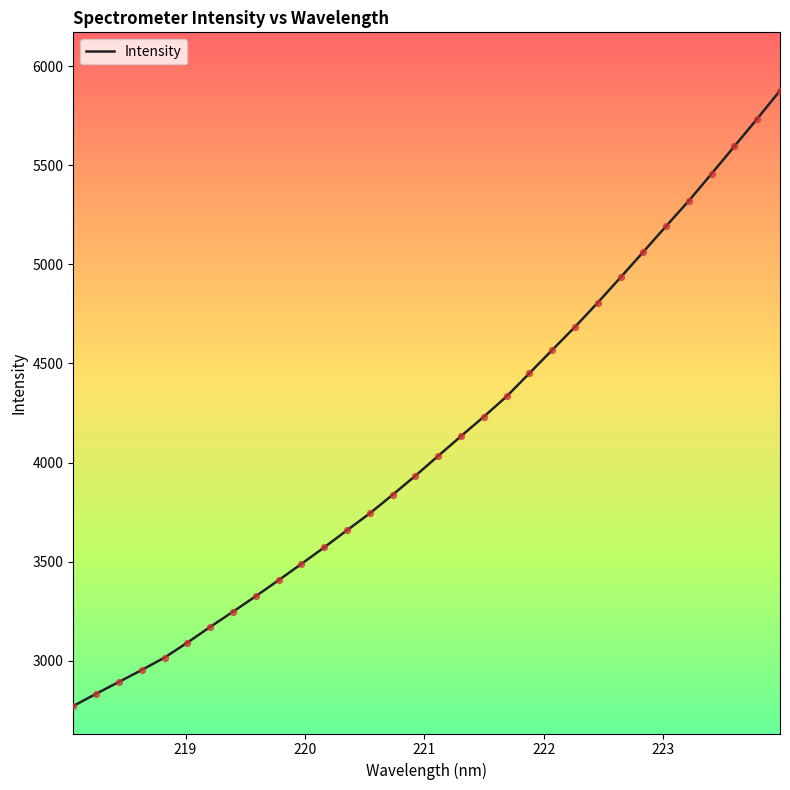

What is the difference between the maximum and minimum values?

3103.5